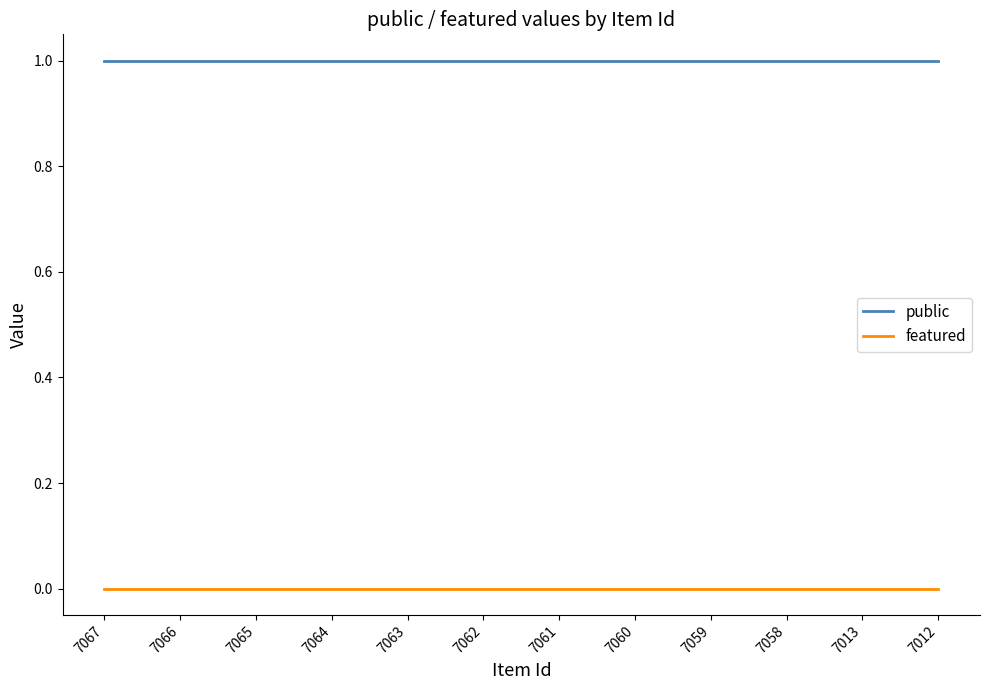

Reading left to right, transcribe all the data shown in this chart.

public: 1	1	1	1	1	1	1	1	1	1	1	1
featured: 0	0	0	0	0	0	0	0	0	0	0	0